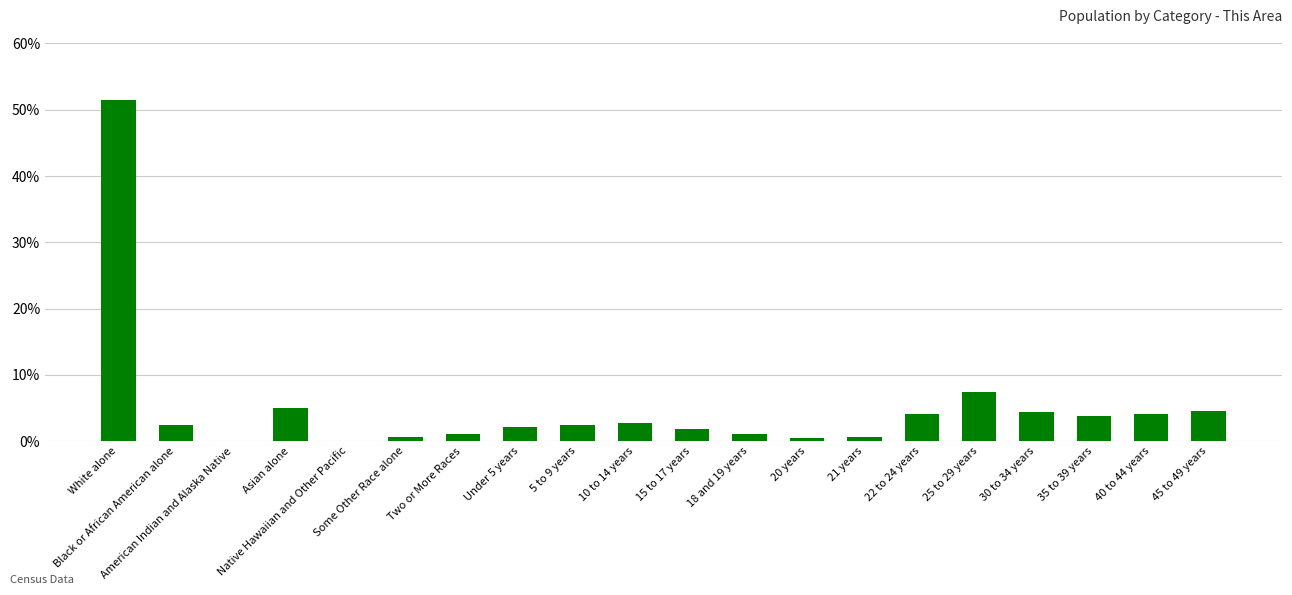

What is the sum of all values?

100.0